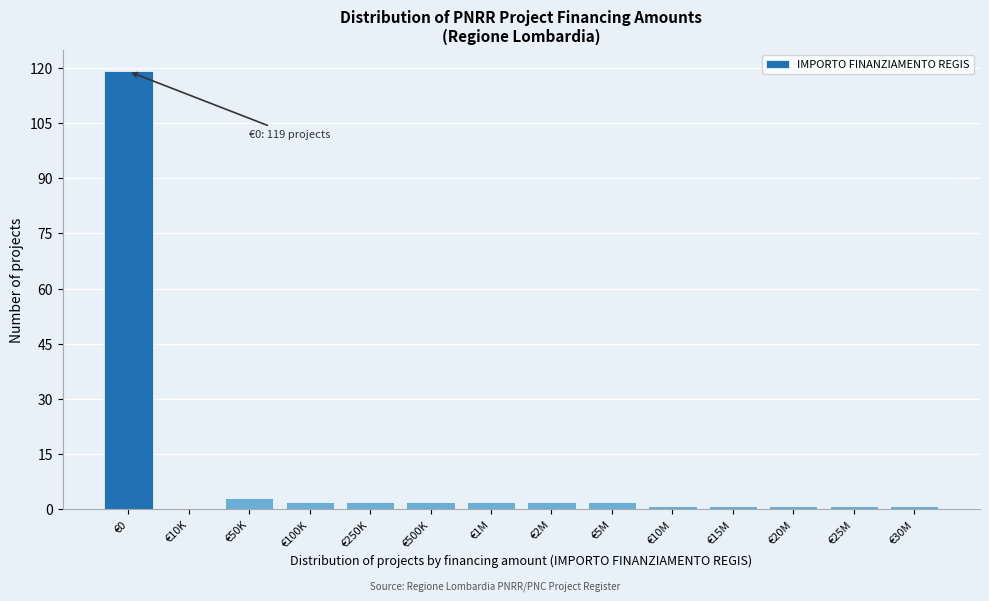

Reading right to left, what are all the values shown in this chart?

€30M=1	€25M=1	€20M=1	€15M=1	€10M=1	€5M=2	€2M=2	€1M=2	€500K=2	€250K=2	€100K=2	€50K=3	€10K=0	€0=119